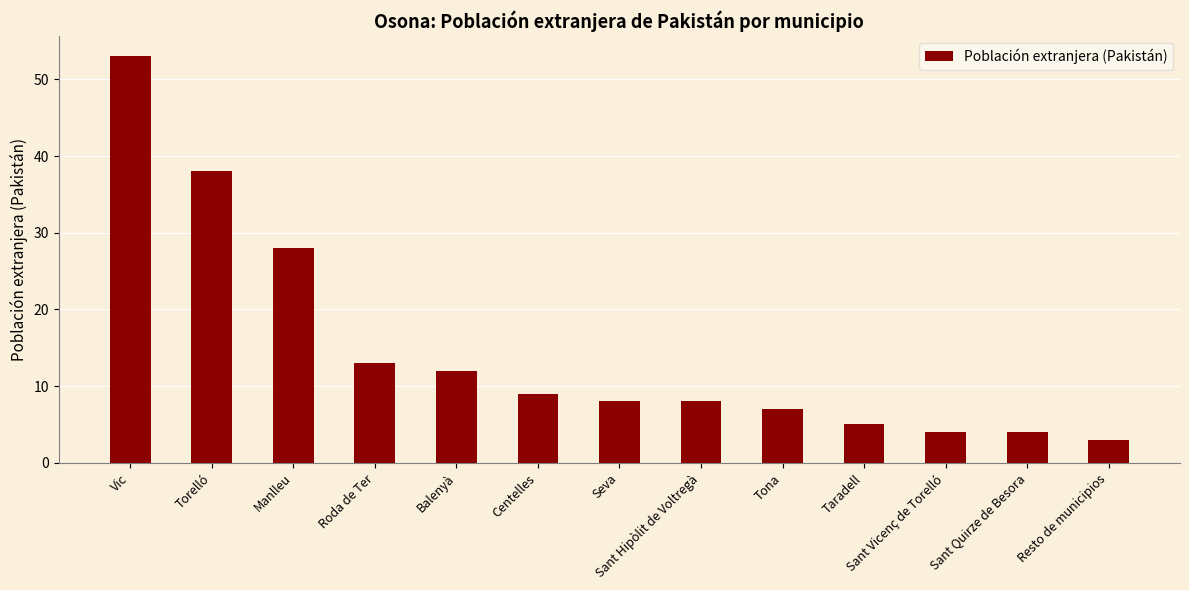

Which label corresponds to the smallest value in the chart?

Resto de municipios